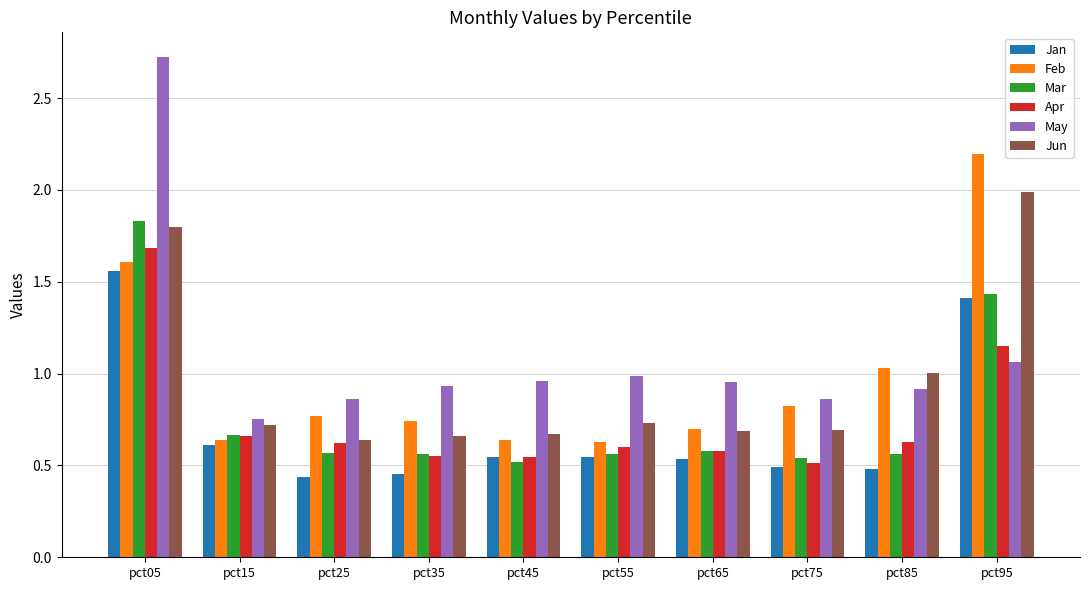

How many series are shown in this chart?

6